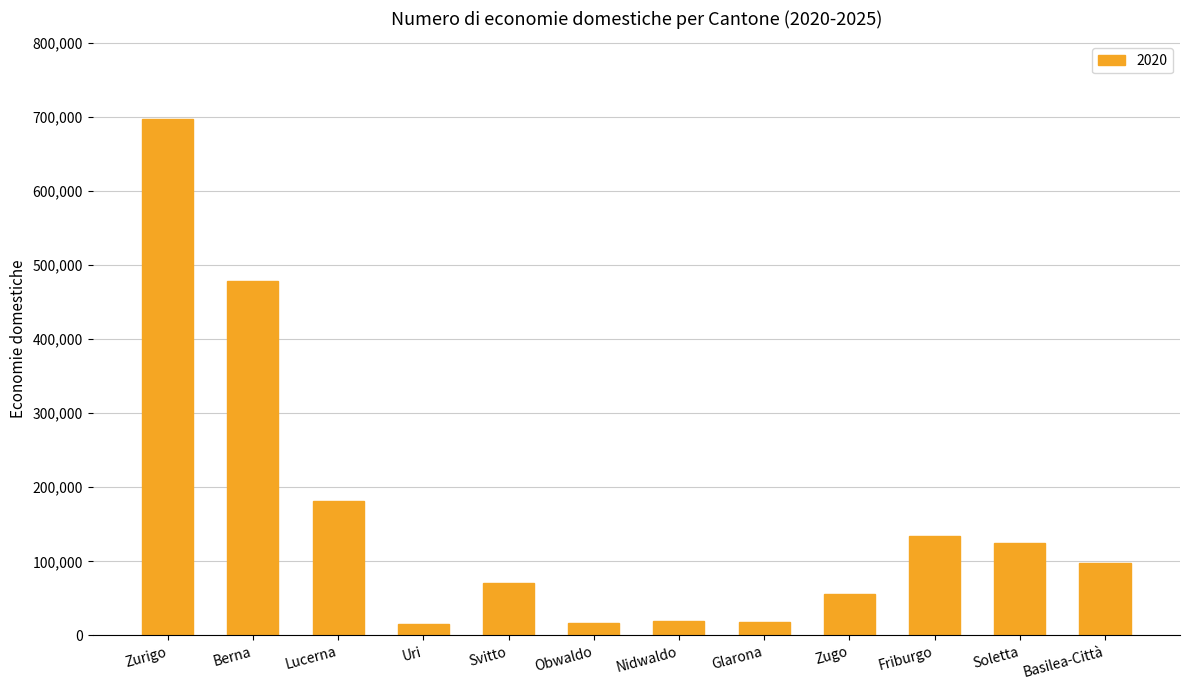

What is the change in value from Berna to Friburgo?

-343576